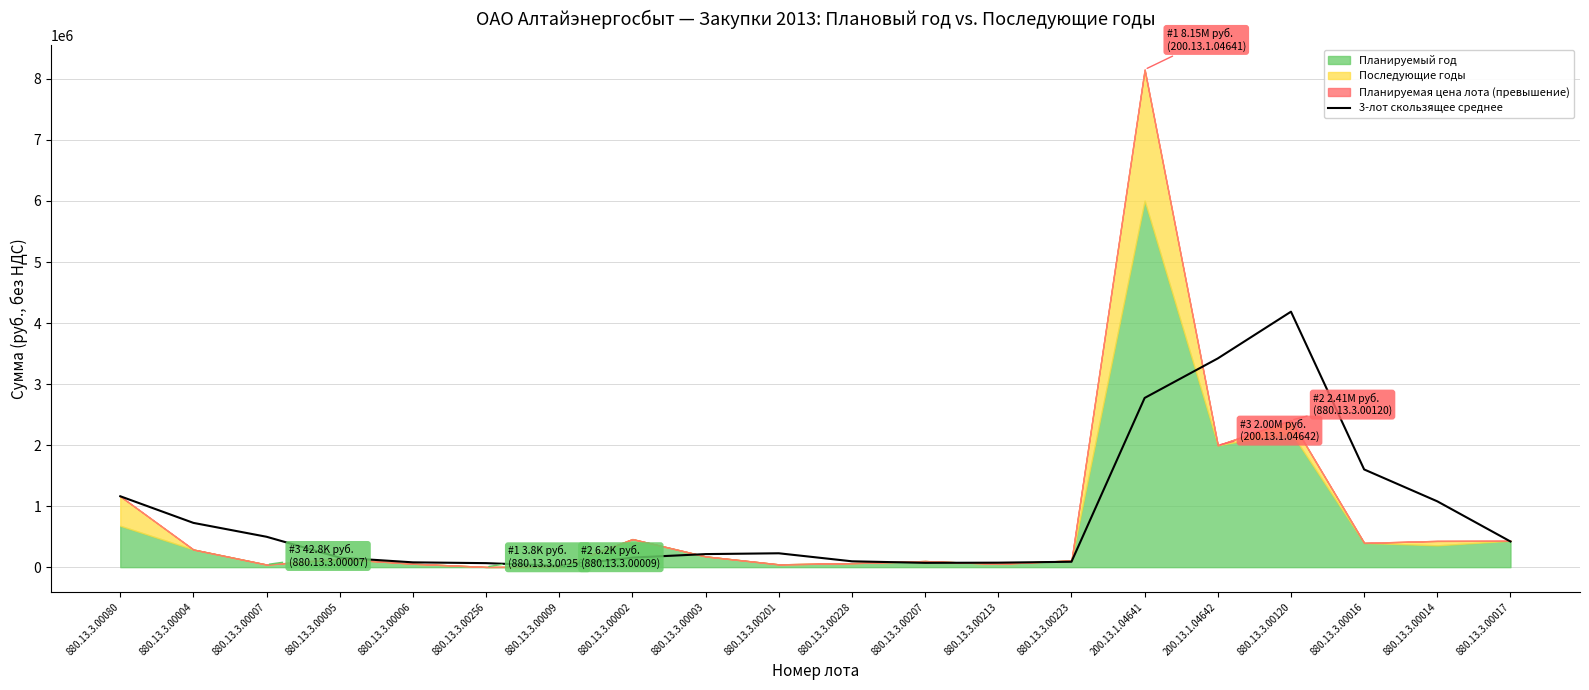

Which category has the highest value in the 3-лот скользящее среднее series?

880.13.3.00120